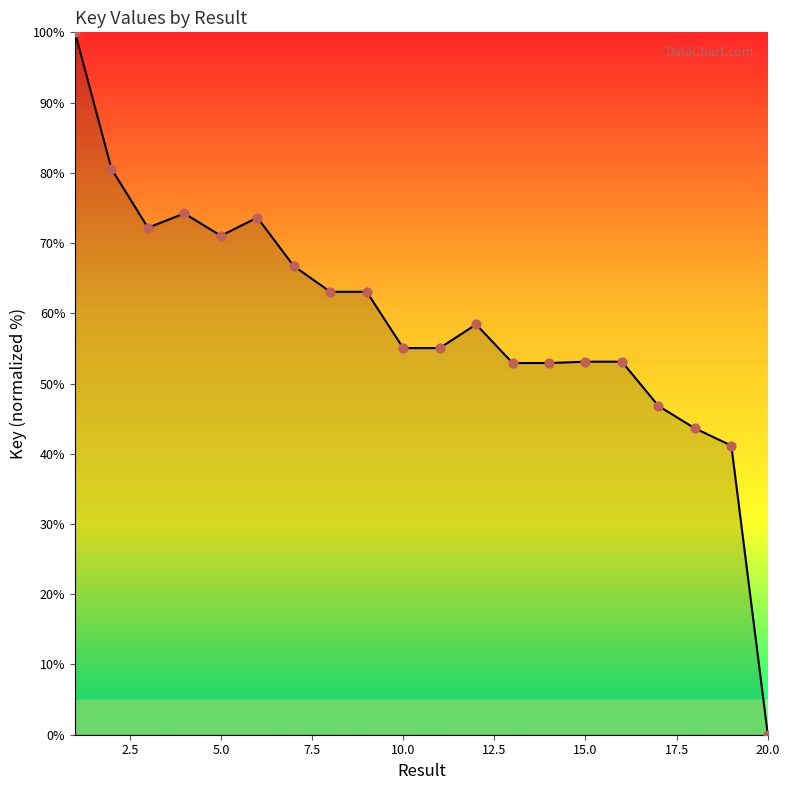

What is the maximum value shown in the chart?

100.0